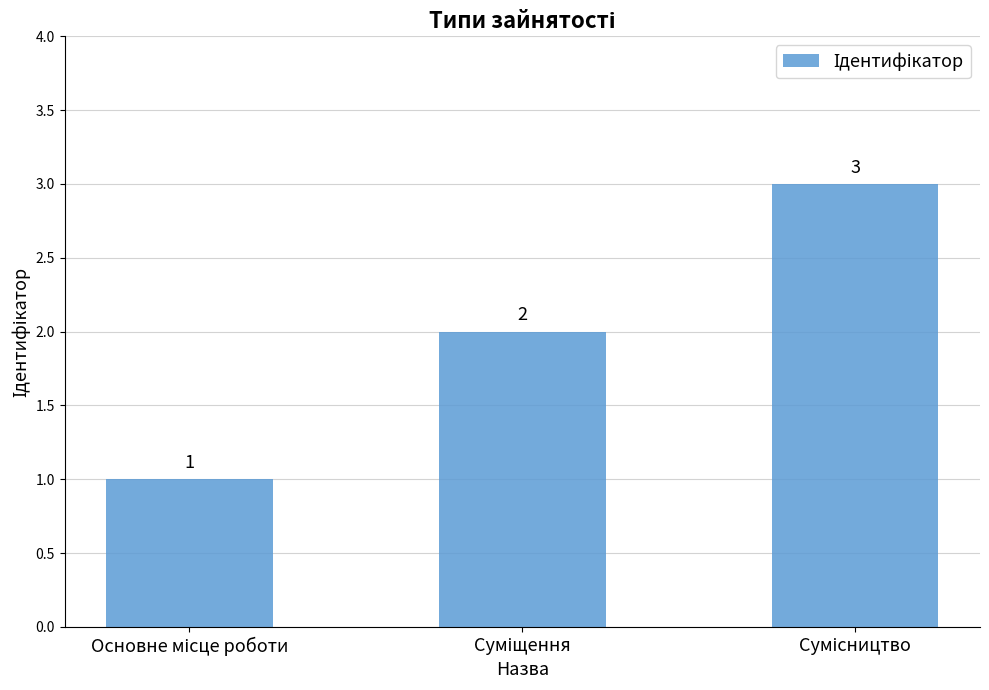

What is the sum of all values?

6